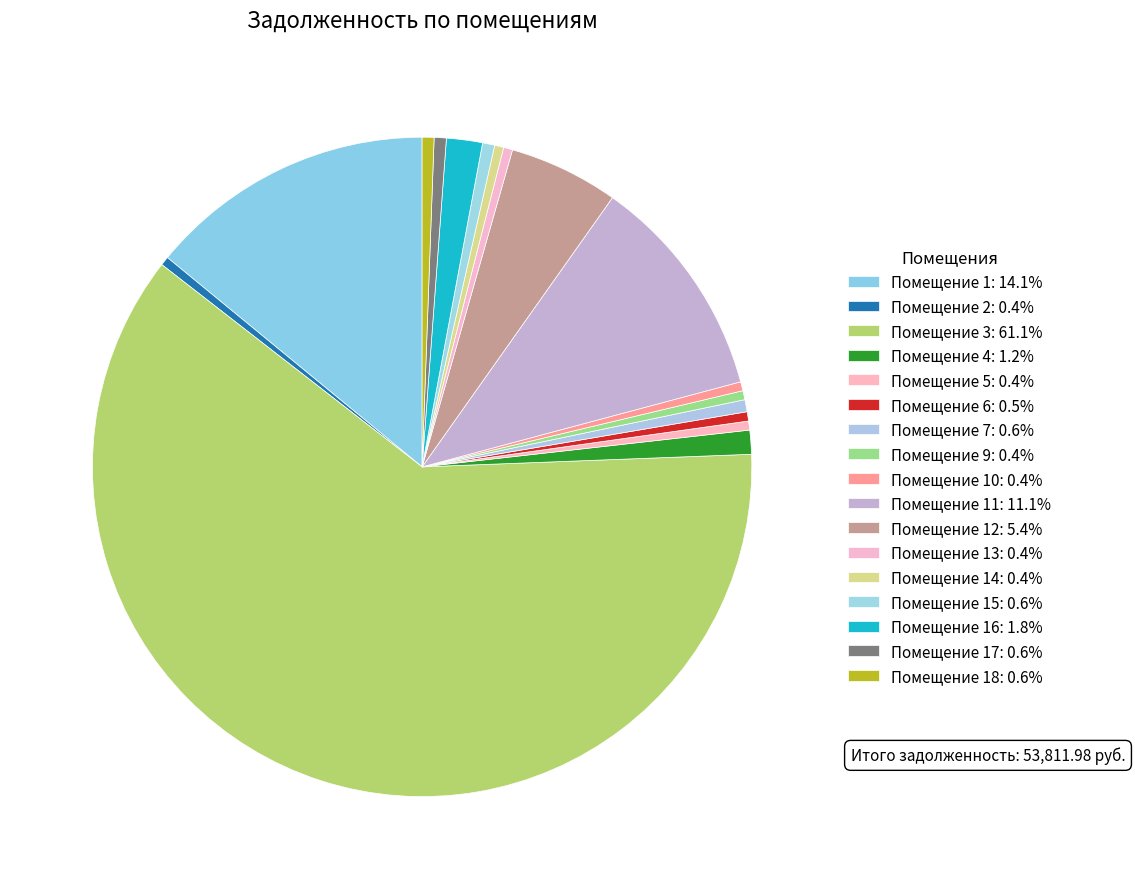

Which slice represents more than half of the pie?

3